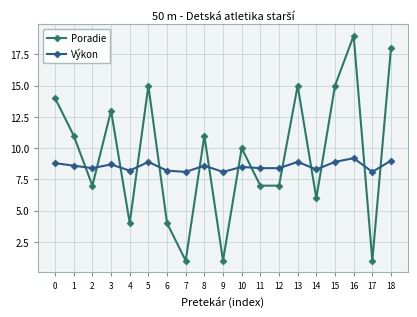

The value of Poradie at 18 is 18.0. True or false?

True